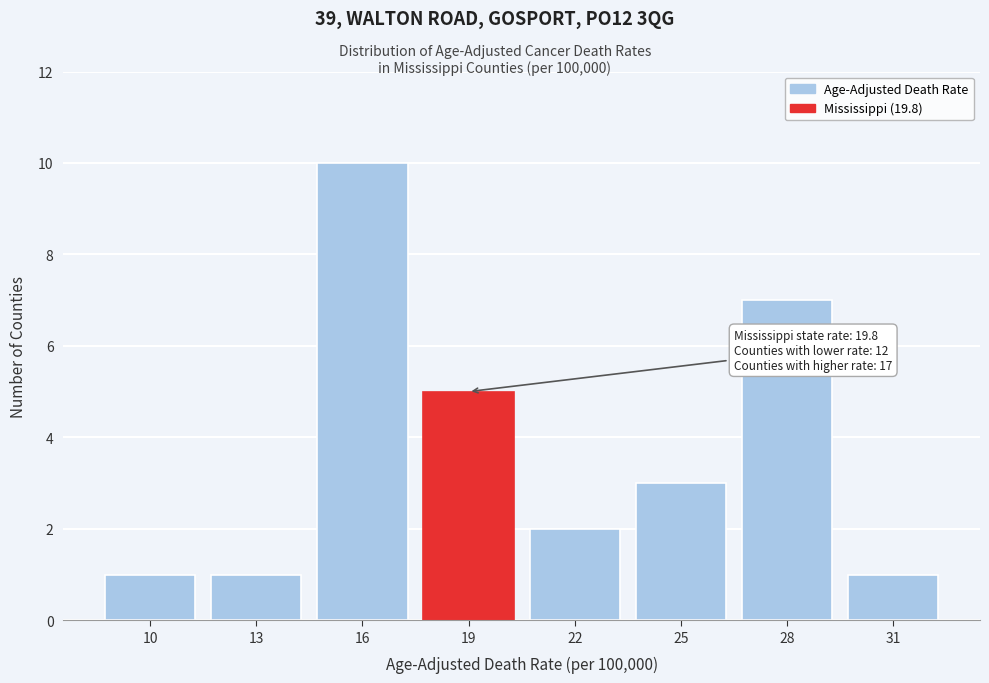

Reading left to right, what are all the values shown in this chart?

10=1	13=1	16=10	19=5	22=2	25=3	28=7	31=1